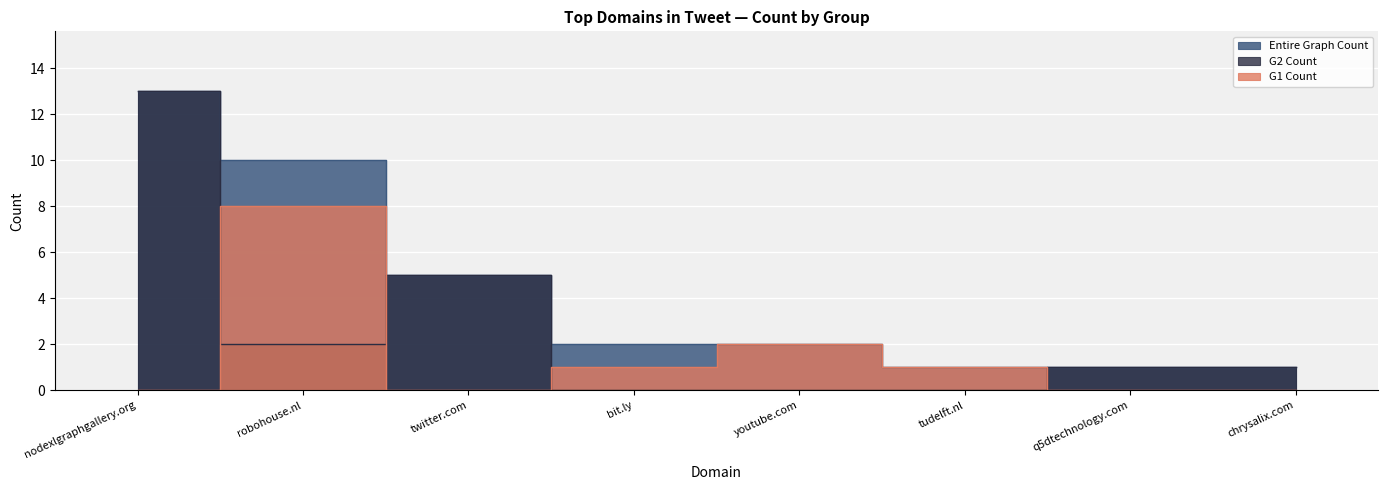

Where is the first local maximum for G2 Count?

twitter.com